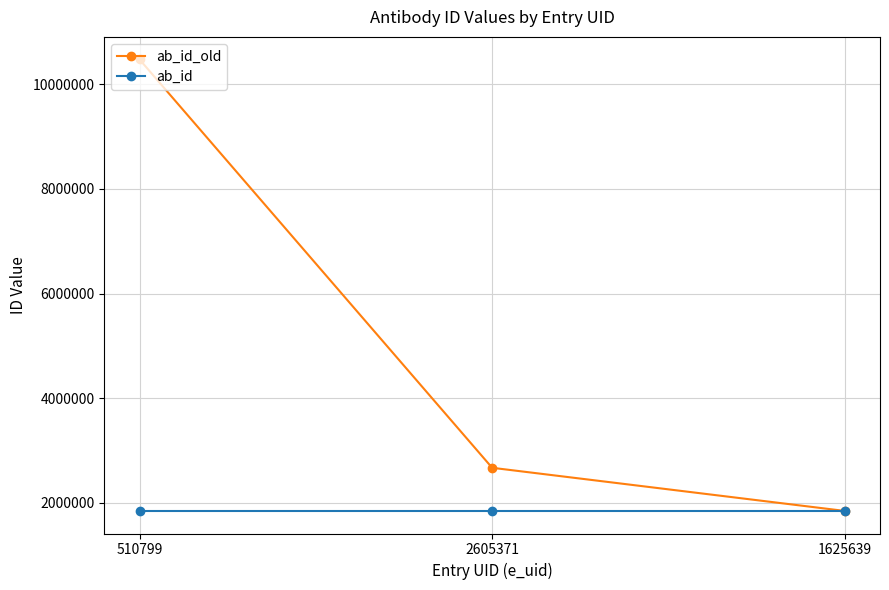

What is the spread (max minus min) of values at 2605371?

824708